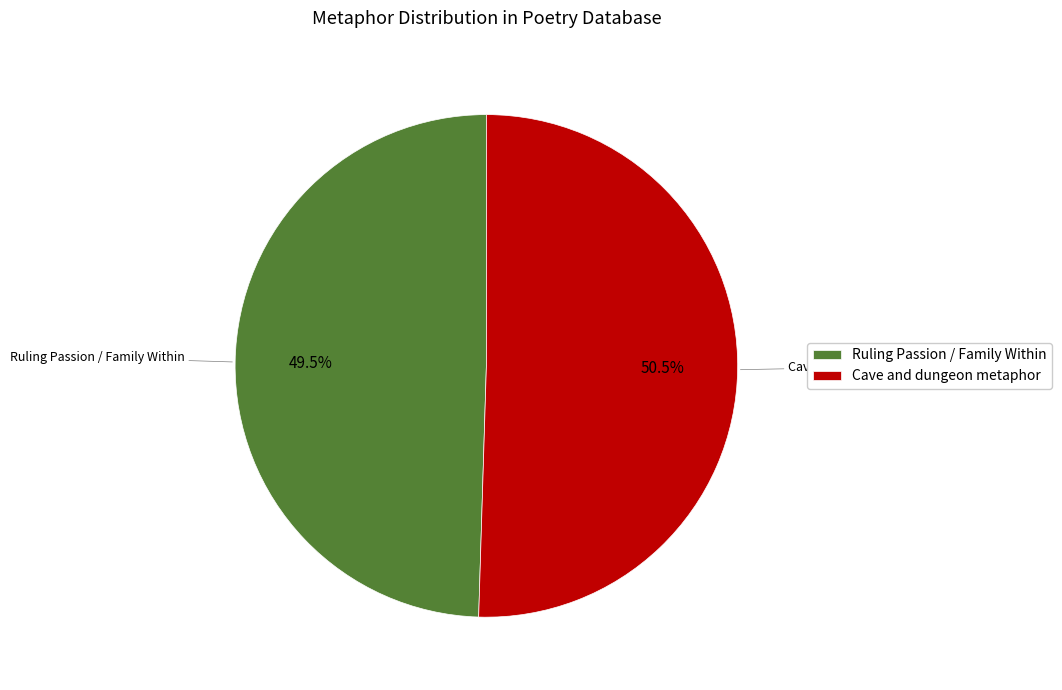

Is the sum of Ruling Passion / Family Within and Cave and dungeon metaphor greater than half?

Yes